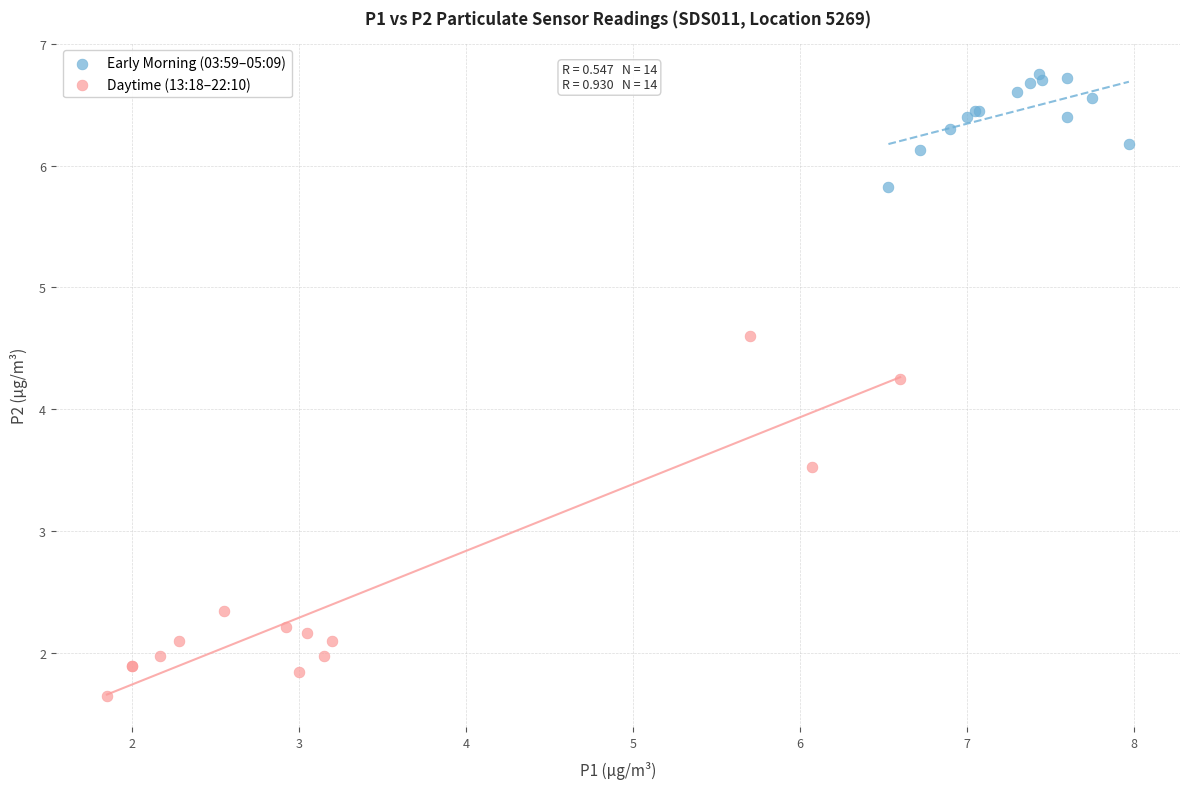

Which series has the largest Y range (max minus min)?

Daytime (13:18–22:10)